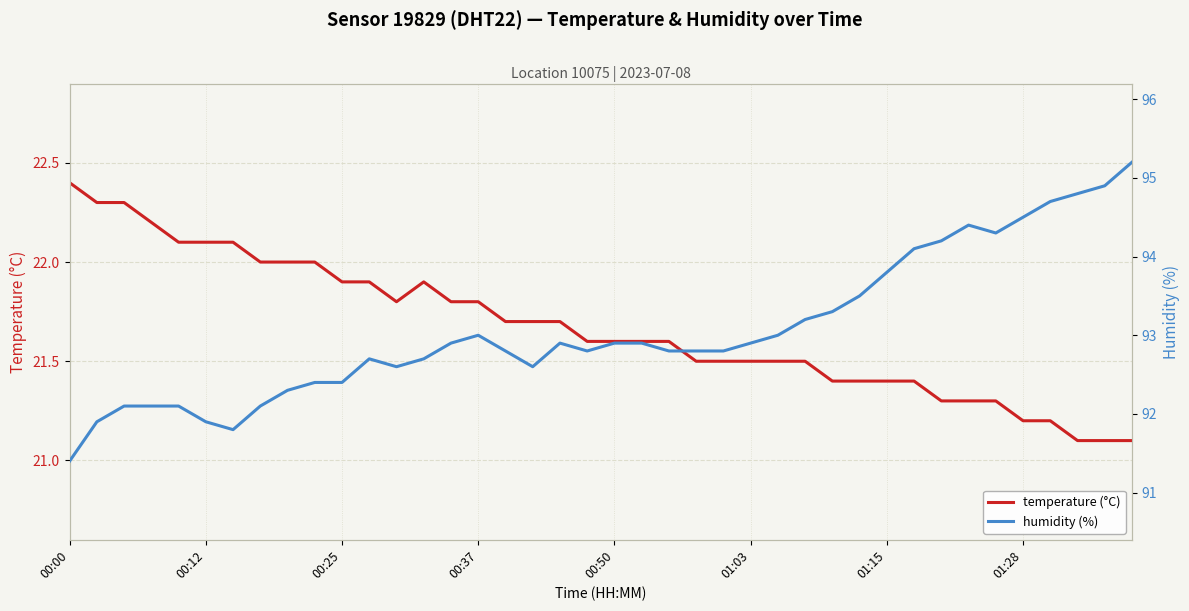

Which category has the highest value in the temperature (°C) series?

00:00